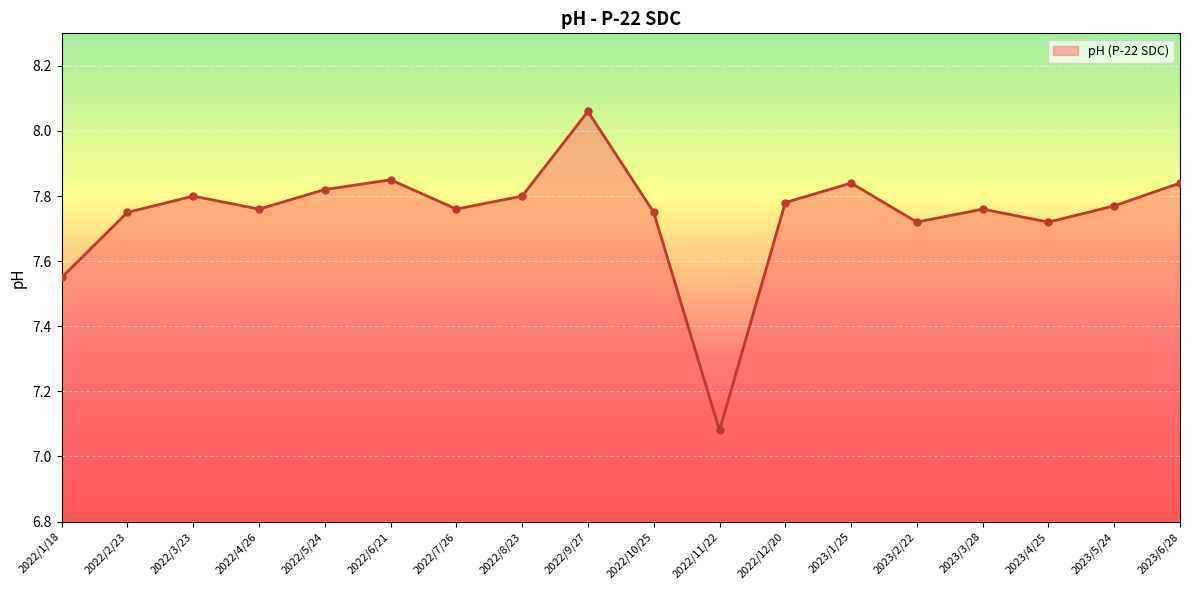

True or false: there are more than 2 points higher than both neighbors.

True